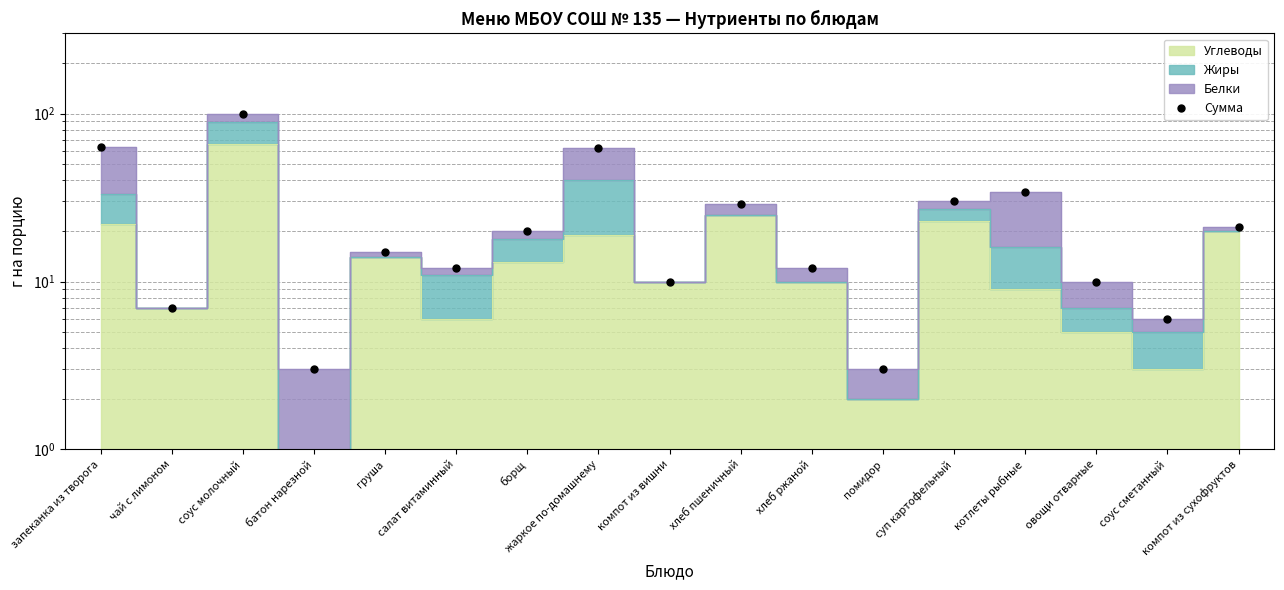

How many interior local valleys (lower than both neighbors) does the data have?

6